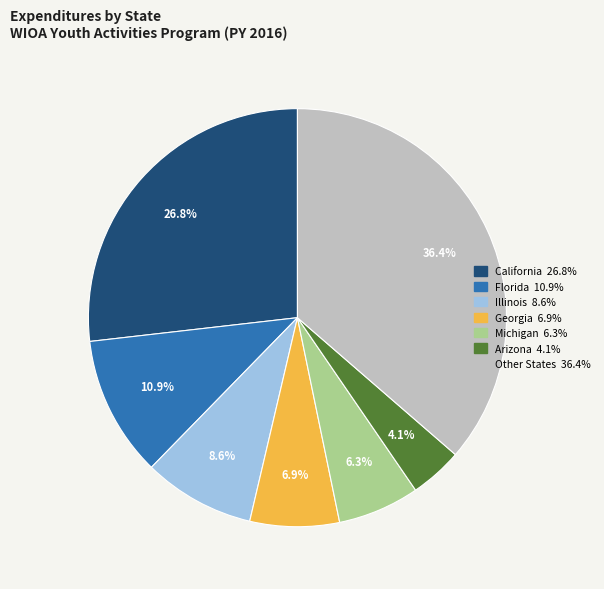

How many slices are in this pie chart?

7